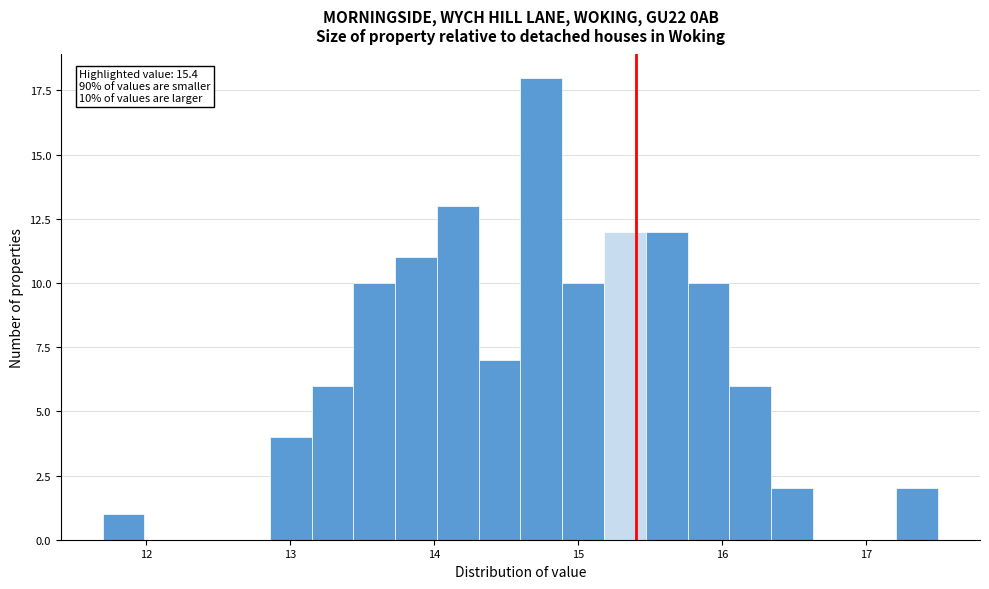

Around what value on the x-axis is the tallest bar? Give the approximate position of its centre, as read against the axis.

14.7